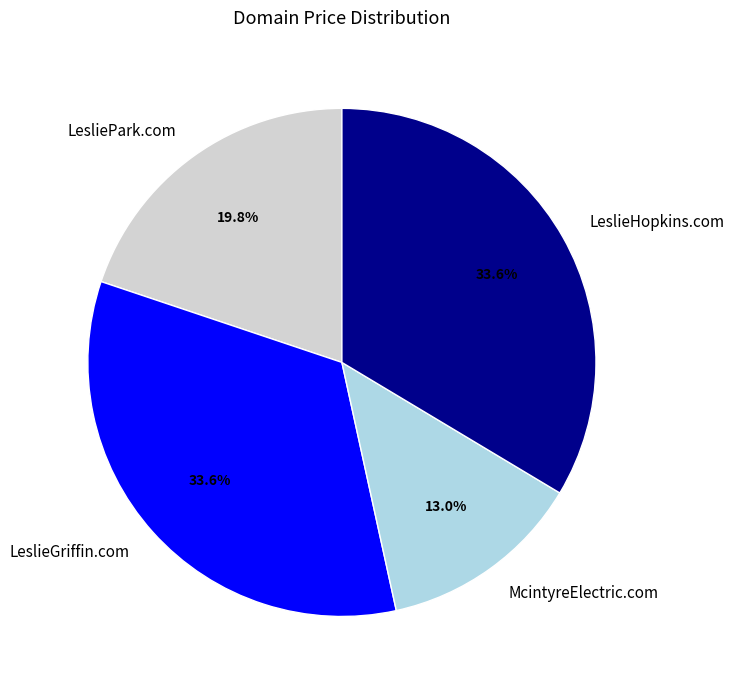

What is the total percentage of LesliePark.com and McintyreElectric.com?

32.8%